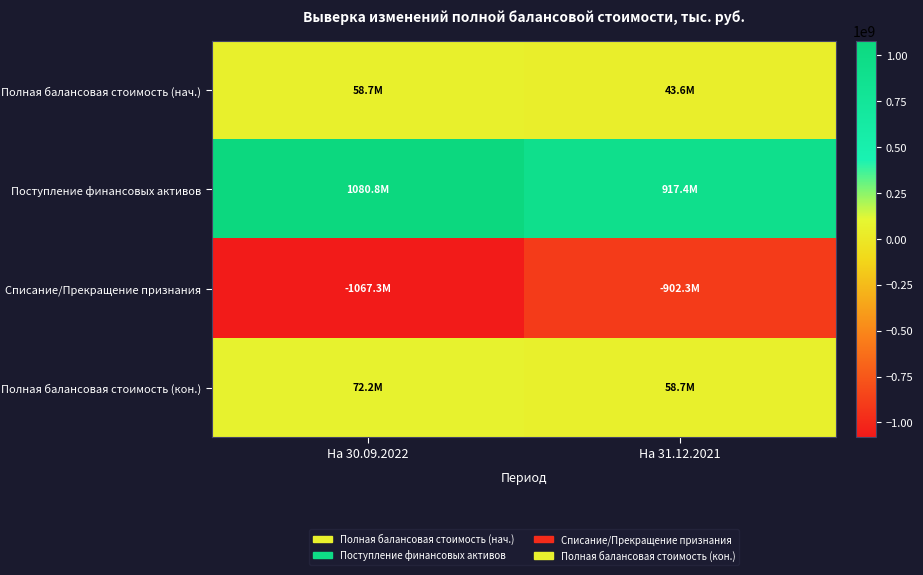

Reading left to right, list all the values displayed in this chart.

Полная балансовая стоимость (нач.): На 30.09.2022=58726109.3	На 31.12.2021=43646264.8
Поступление финансовых активов: На 30.09.2022=1080767981.4	На 31.12.2021=917350026.8
Списание/Прекращение признания: На 30.09.2022=-1067330298.9	На 31.12.2021=-902270182.3
Полная балансовая стоимость (кон.): На 30.09.2022=72163791.8	На 31.12.2021=58726109.3